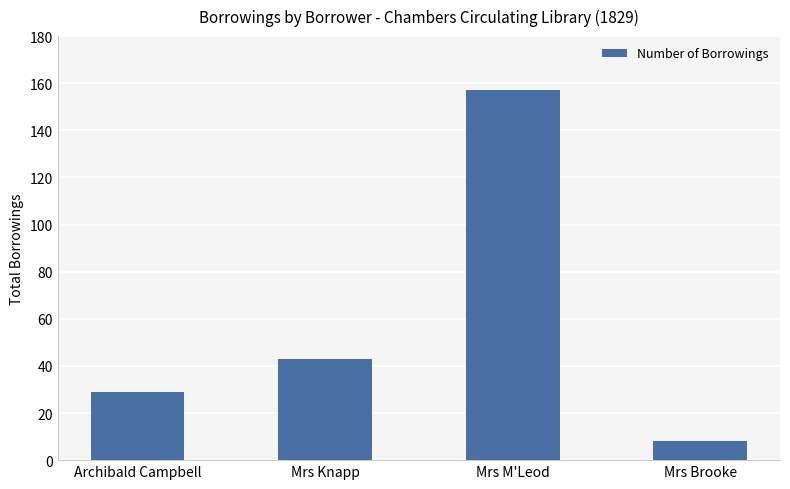

Where is the data nearest to the value 82?

Mrs Knapp